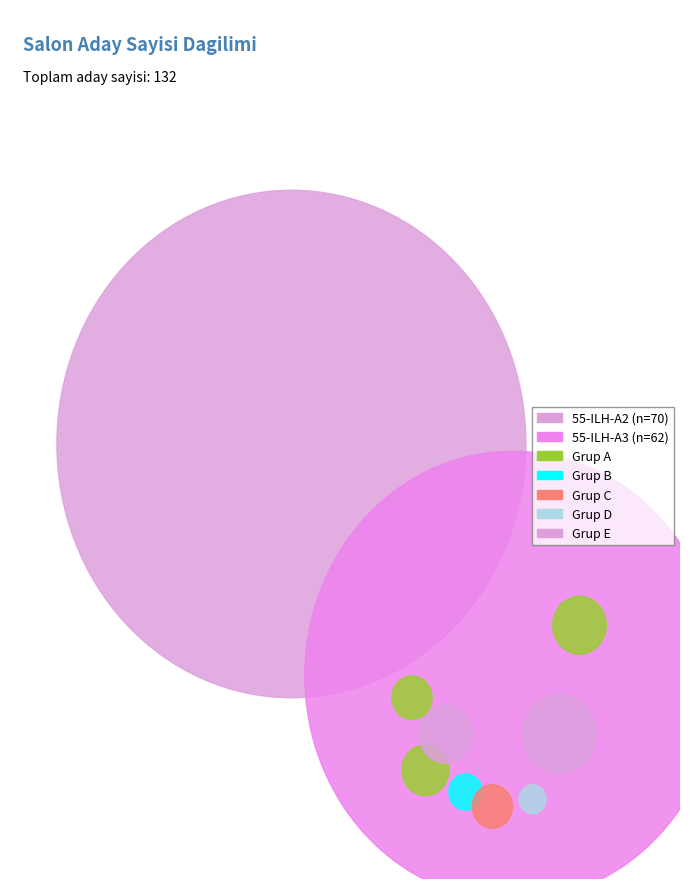

Count the number of slices in the pie.

2